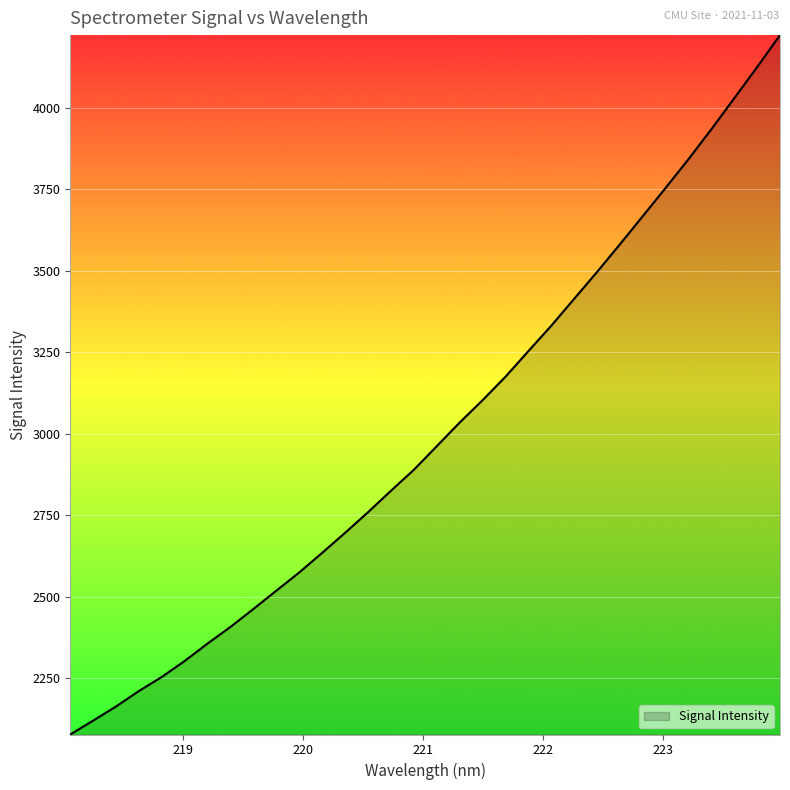

What is the minimum value shown in the chart?

2076.9